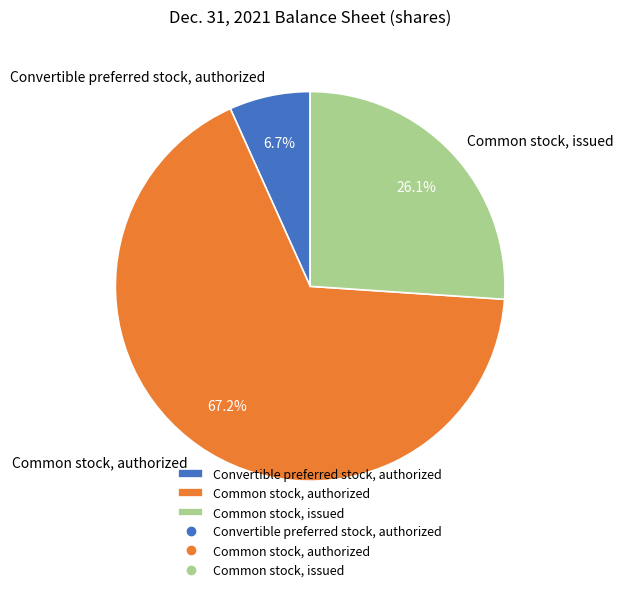

Count the number of slices in the pie.

3